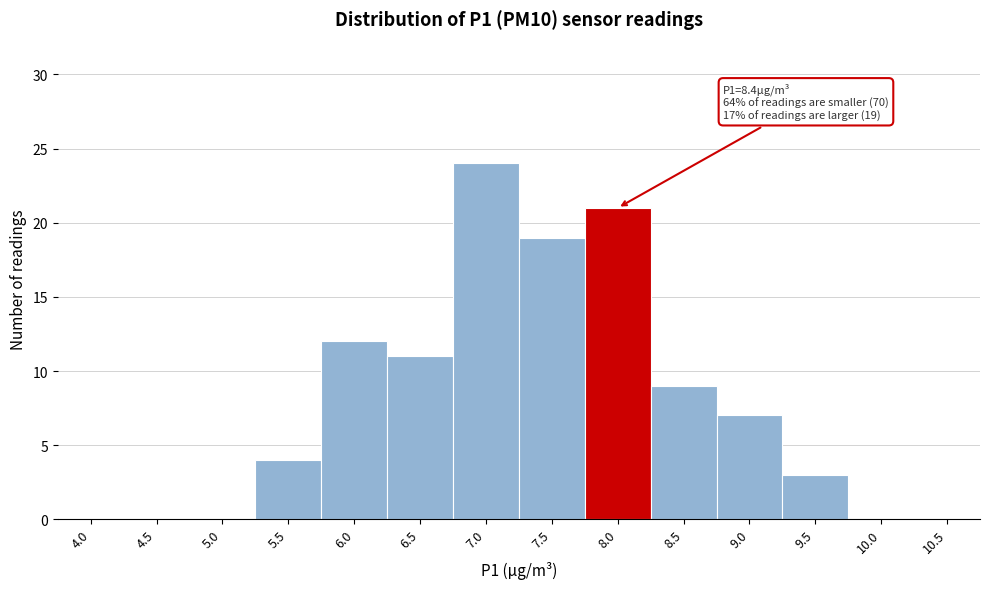

Reading right to left, extract all data points from this chart.

10.5=0	10.0=0	9.5=3	9.0=7	8.5=9	8.0=21	7.5=19	7.0=24	6.5=11	6.0=12	5.5=4	5.0=0	4.5=0	4.0=0